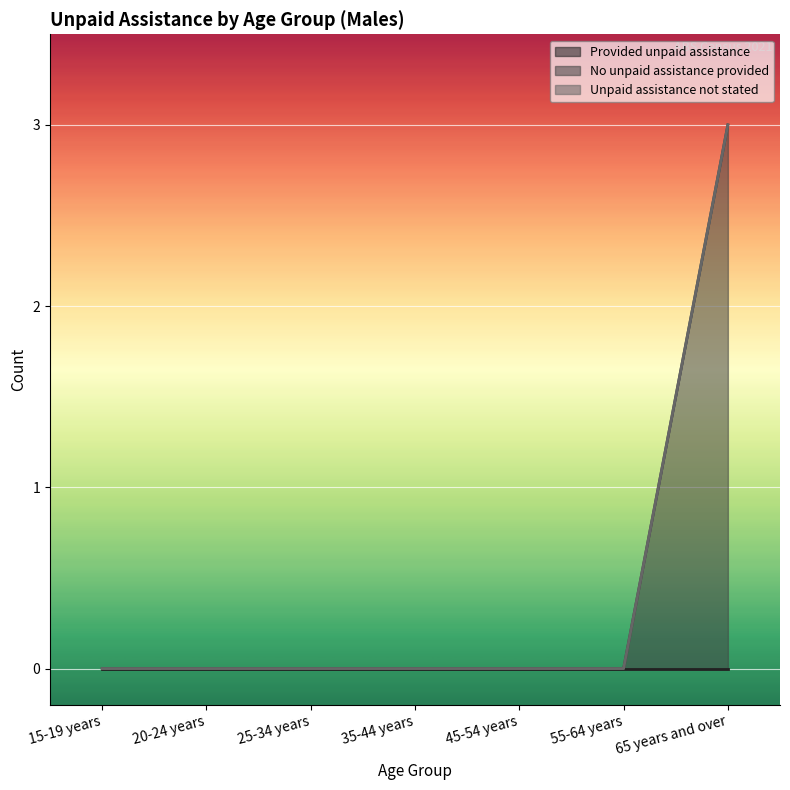

Reading left to right, extract all data points from this chart.

Provided unpaid assistance: 0	0	0	0	0	0	0
No unpaid assistance provided: 0	0	0	0	0	0	3
Unpaid assistance not stated: 0	0	0	0	0	0	0